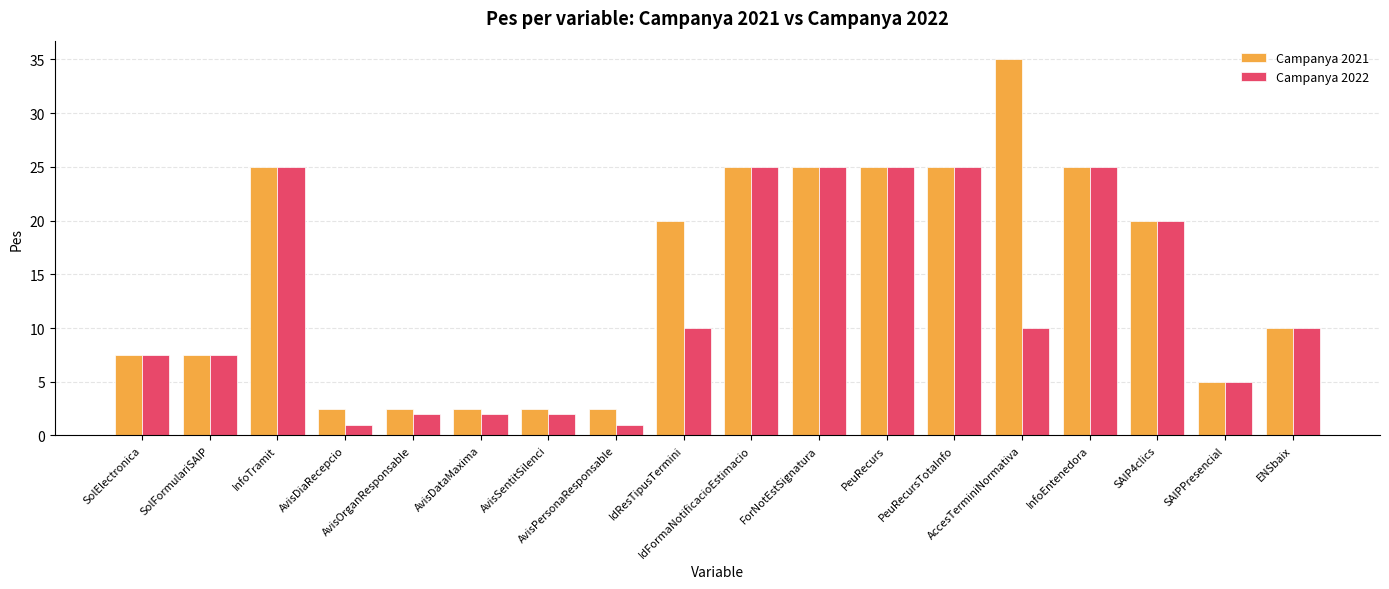

List the series in order of their peak value, highest first.

Campanya 2021, Campanya 2022